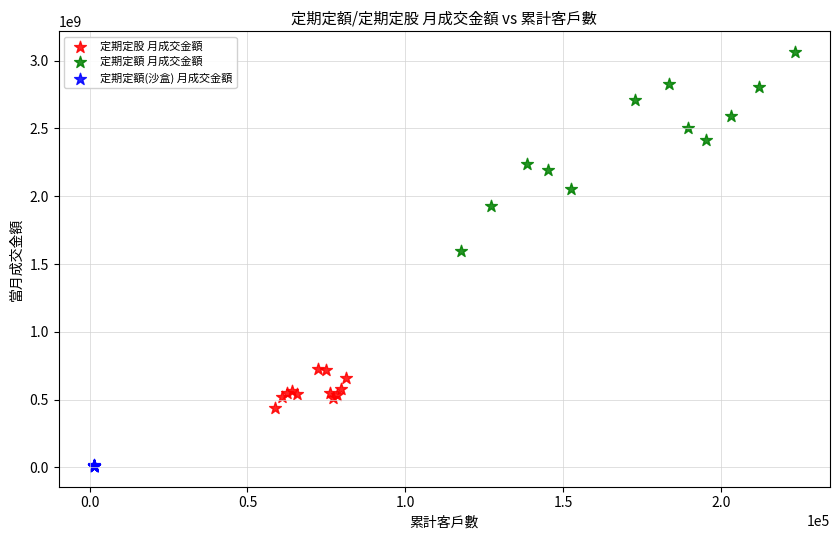

What are all the series names shown in the legend?

定期定股 月成交金額, 定期定額 月成交金額, 定期定額(沙盒) 月成交金額